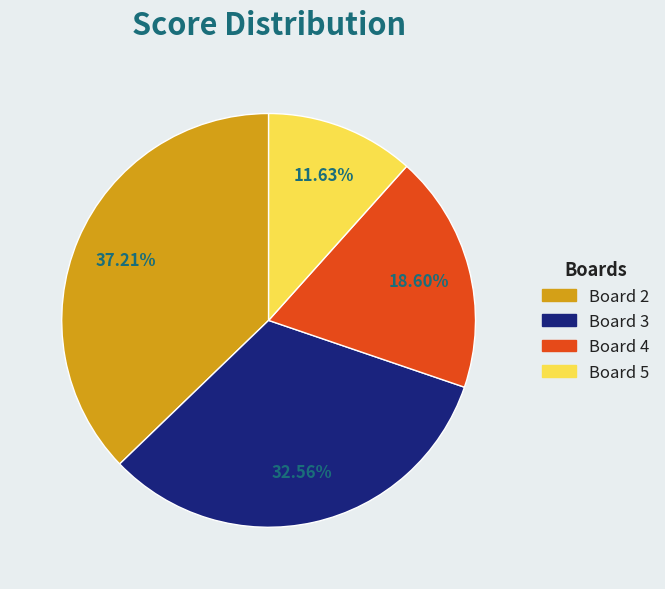

True or false: Board 2 accounts for 37% of the total.

True